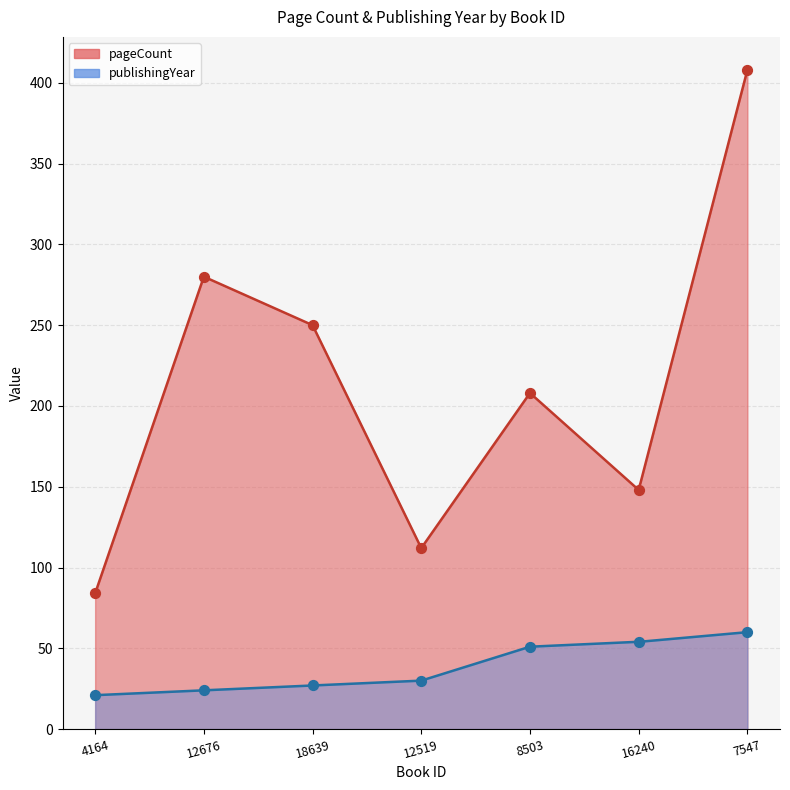

What are all the series names shown in the legend?

pageCount, publishingYear